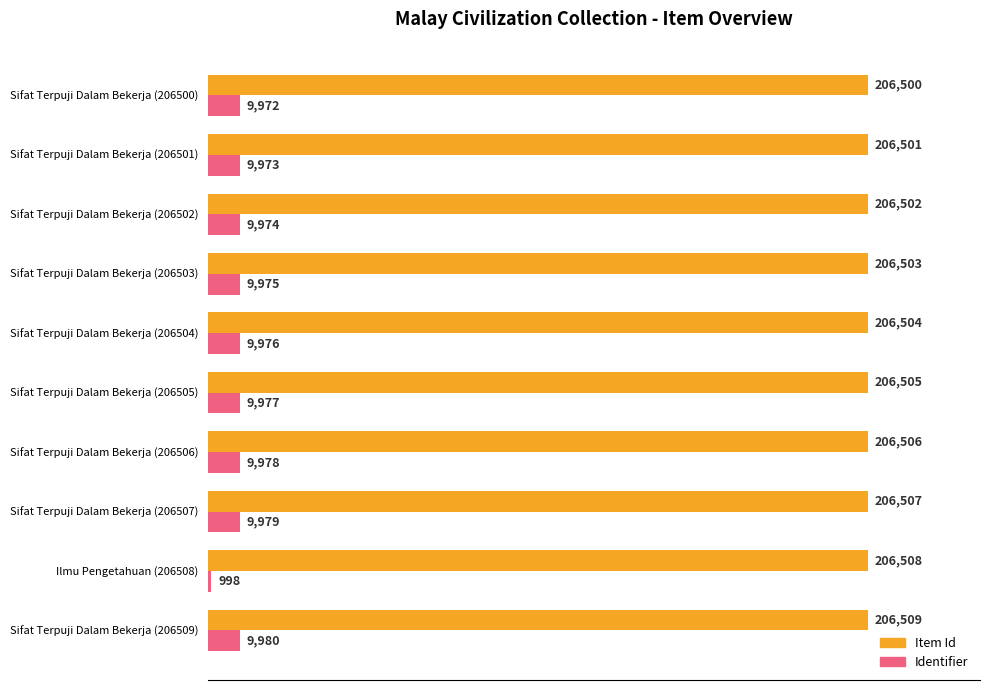

At which label is Item Id closest to 206504?

Sifat Terpuji Dalam Bekerja (206504)